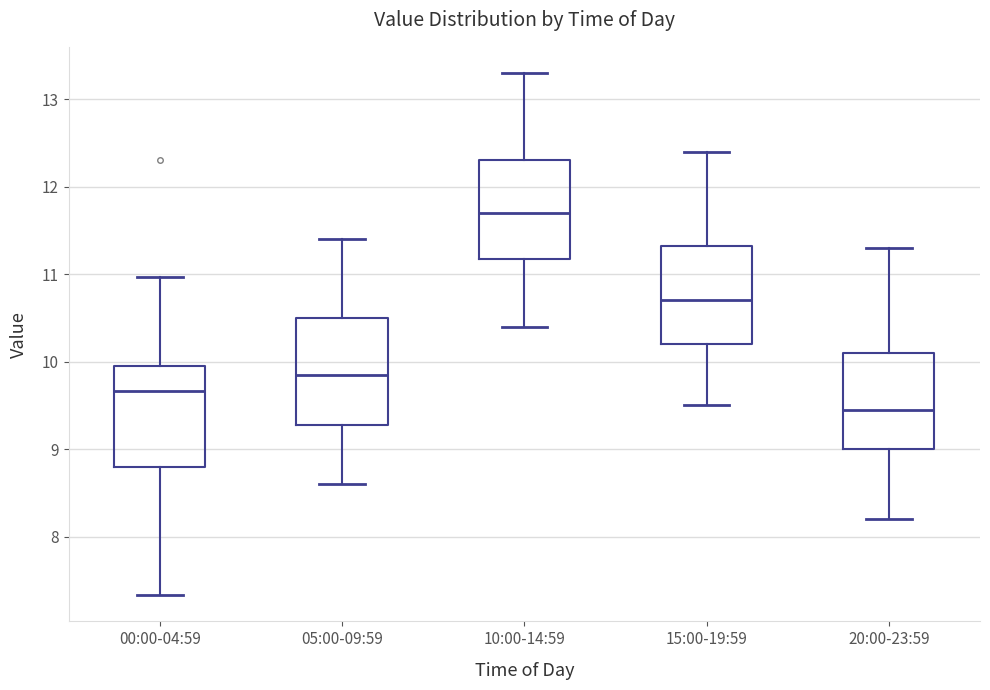

Which box has the highest median line?

10:00-14:59